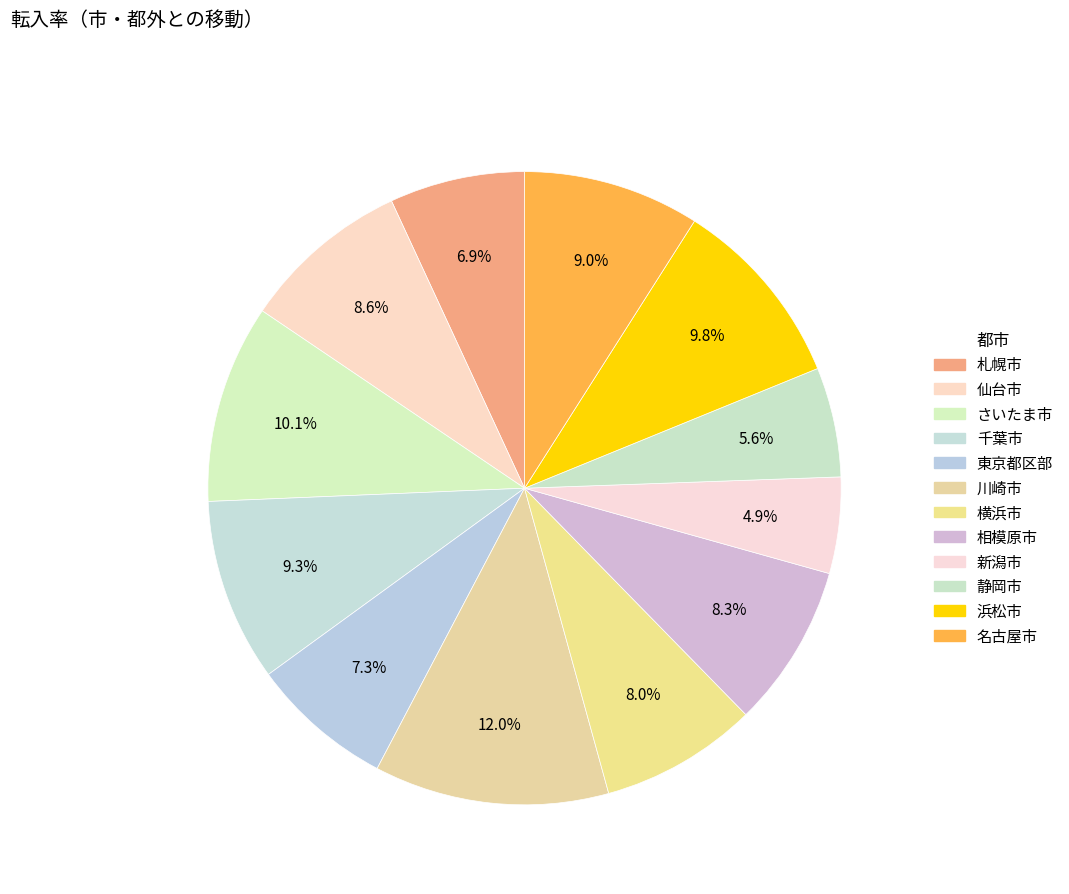

Which category has the biggest portion of the pie?

川崎市